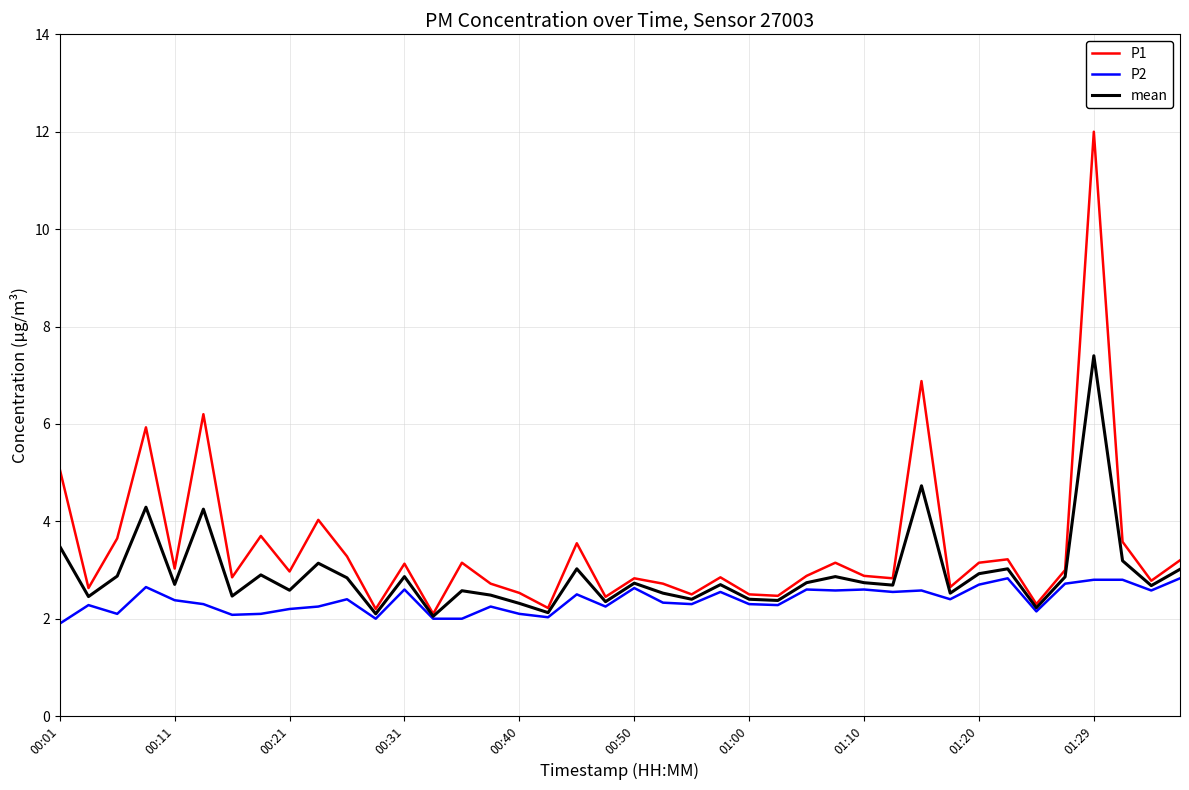

Which series has the widest spread of values?

P1